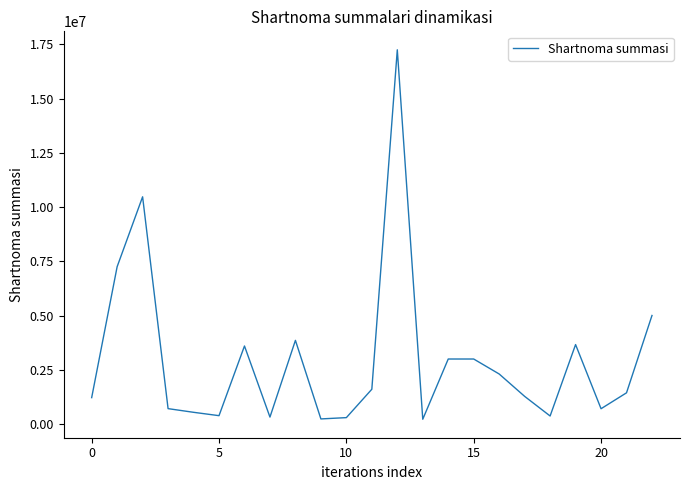

What is the maximum value shown in the chart?

17244000.0